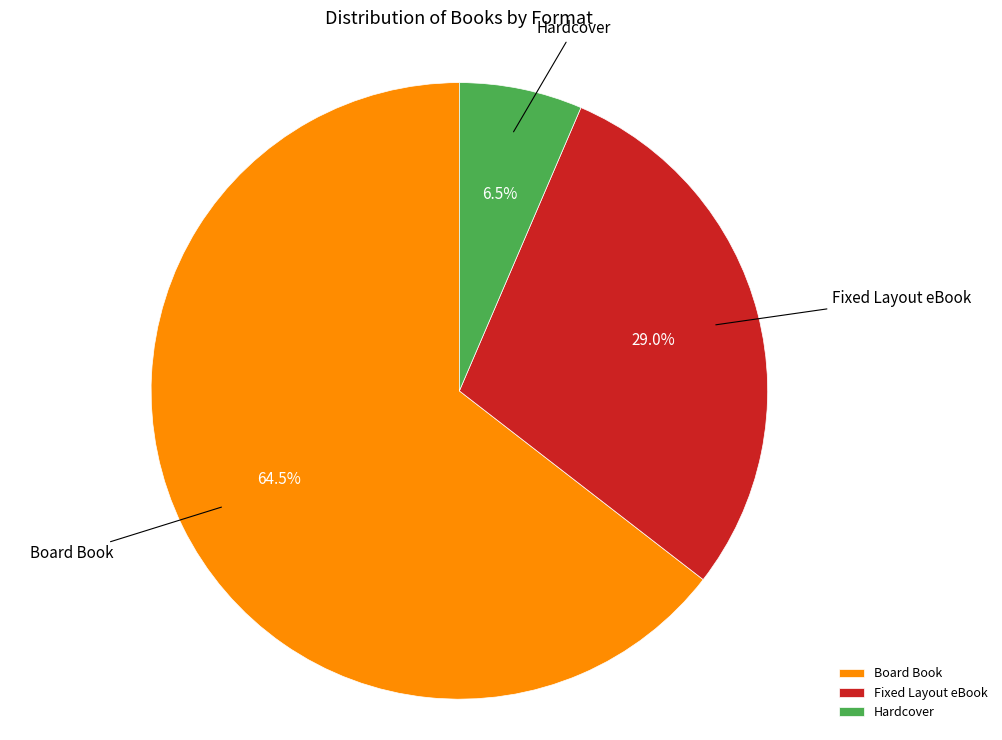

What is the majority slice?

Board Book